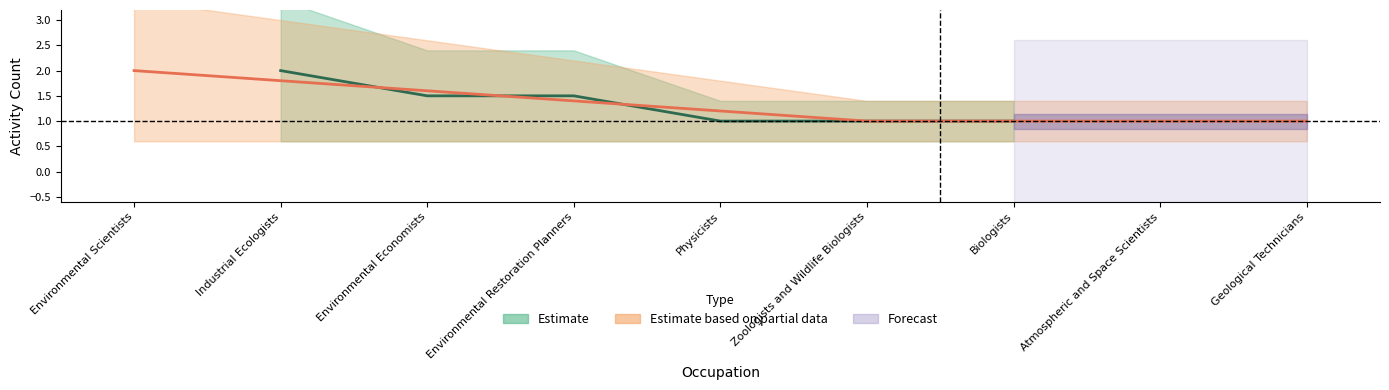

At which label does Shared Activities reach its peak?

Environmental Scientists